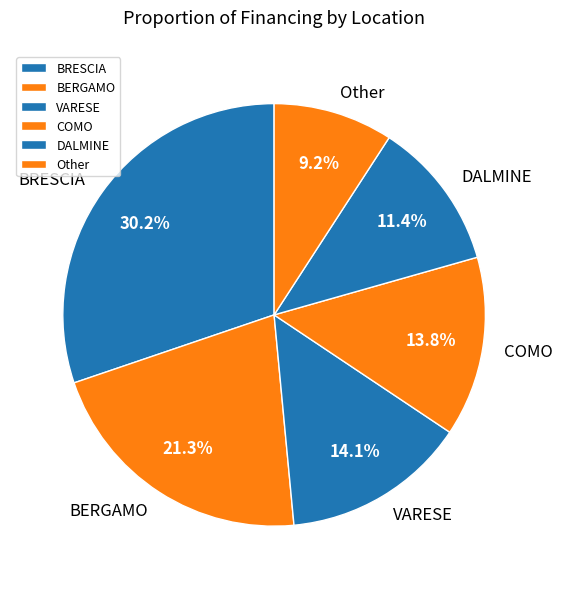

Is it true that BRESCIA is 10% of the pie?

False